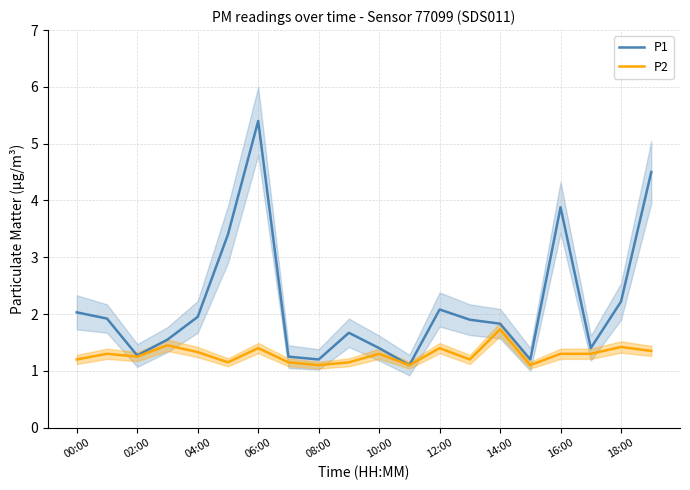

What is the difference between the second highest and minimum values in the P1 series?

3.4